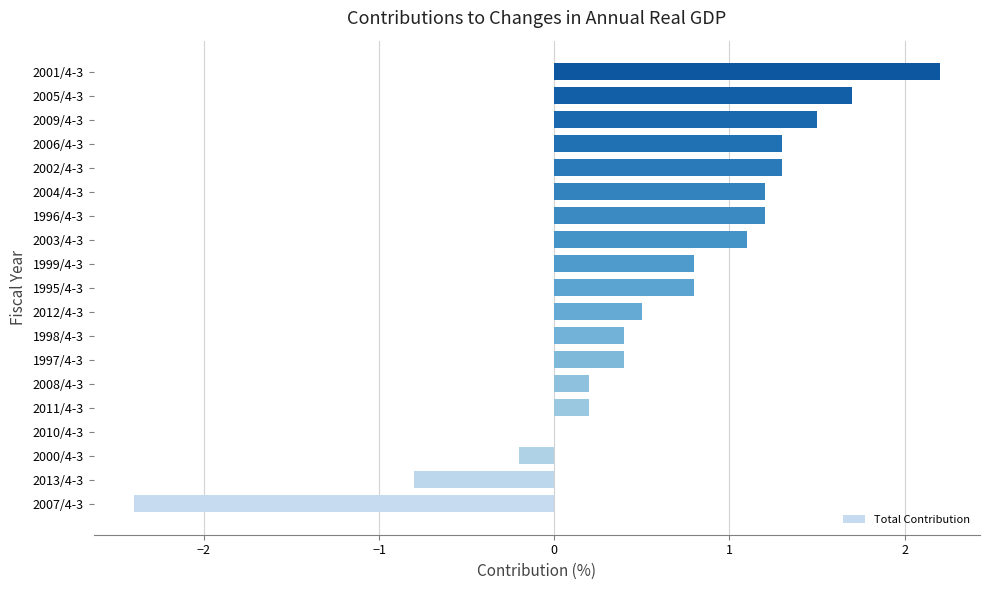

True or false: the data shows 0.7 at 1998/4-3.

False